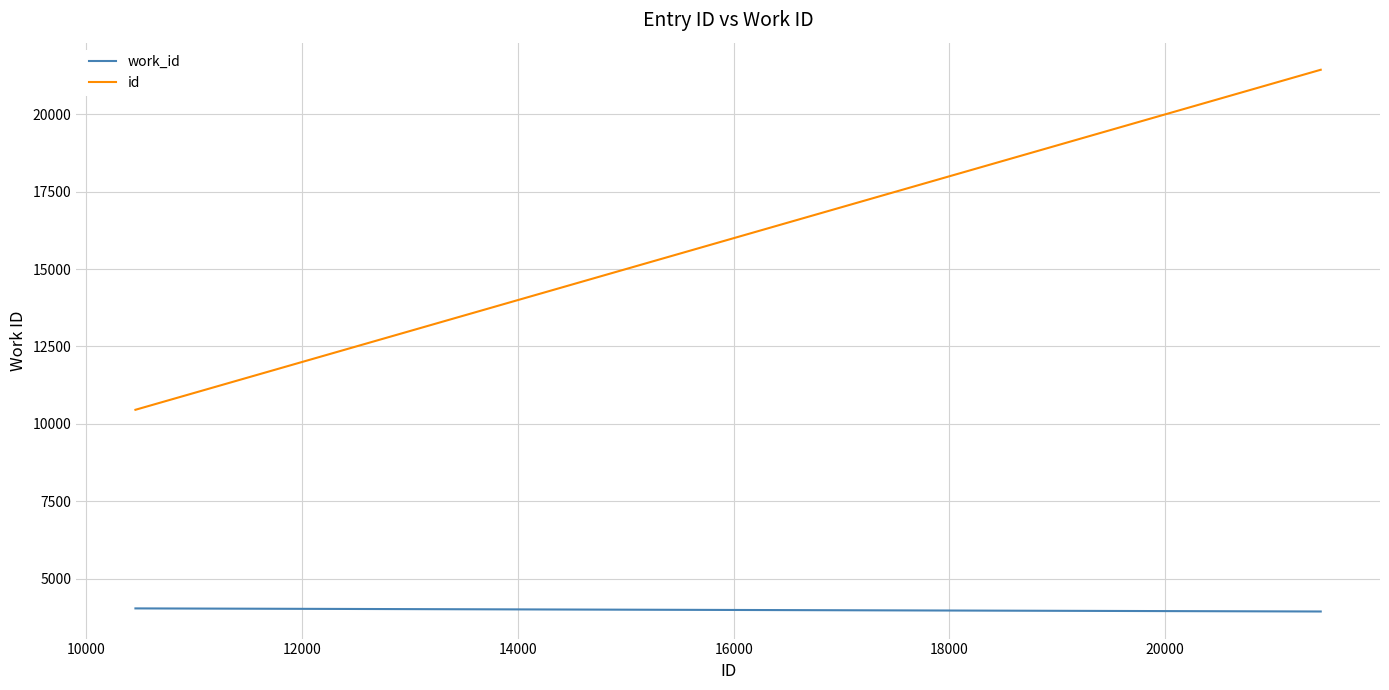

Which series has the largest total across all categories?

id